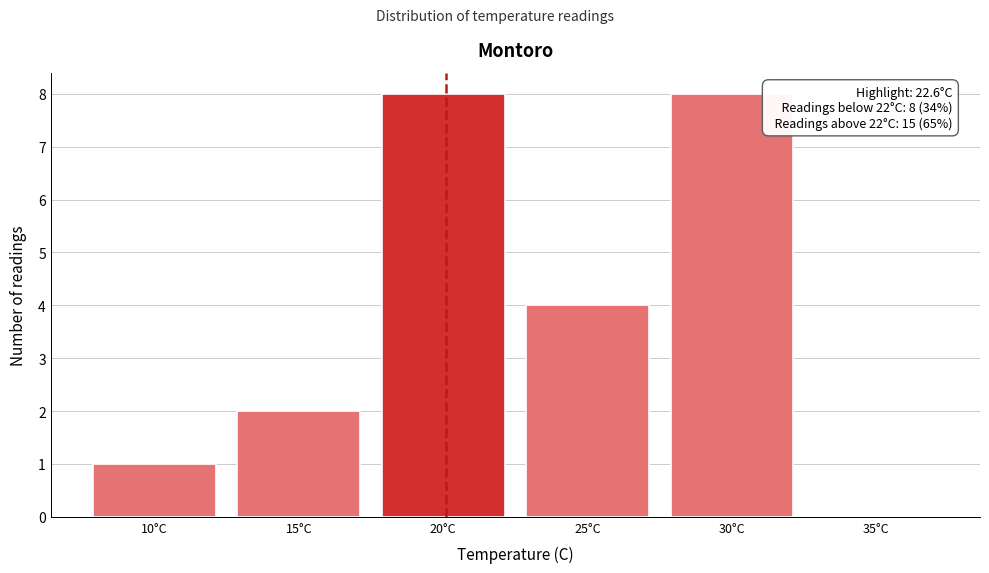

Reading left to right, list all the values displayed in this chart.

10°C=1	15°C=2	20°C=8	25°C=4	30°C=8	35°C=0